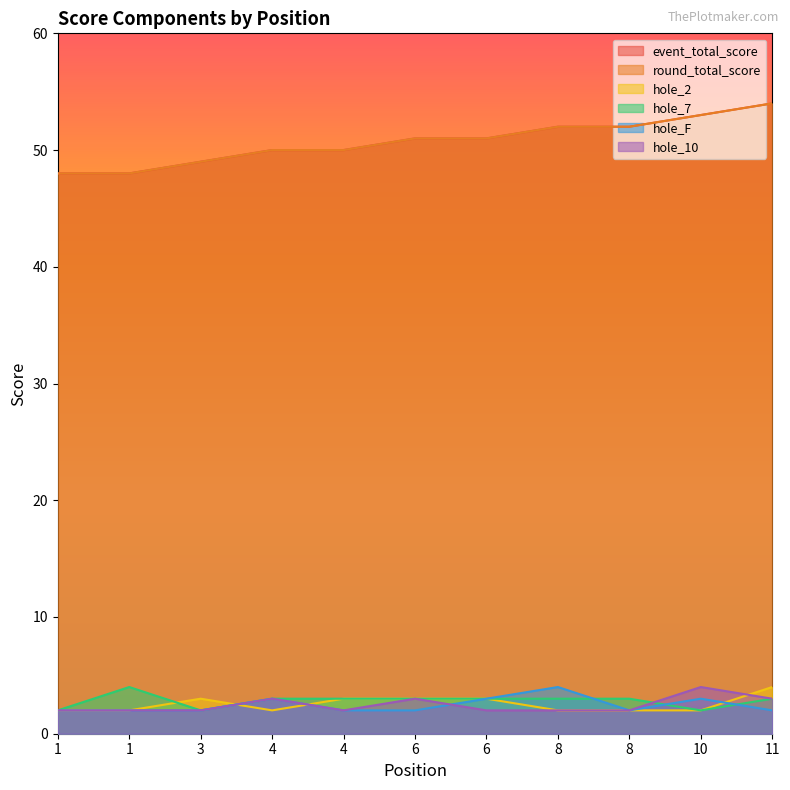

True or false: hole_10 and event_total_score intersect in this chart.

False